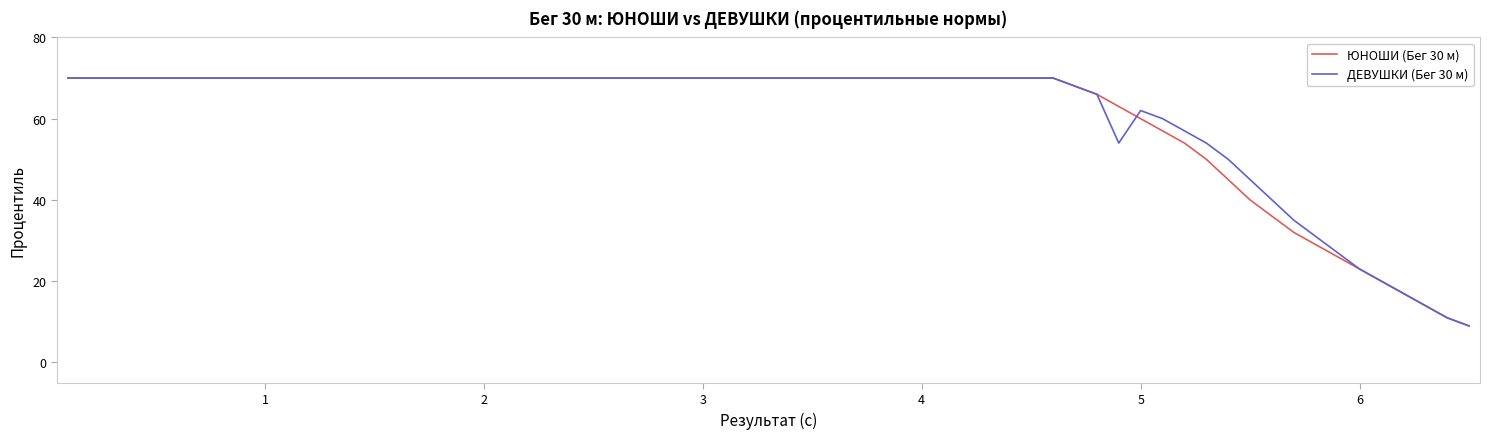

What is the minimum value shown in the chart?

9